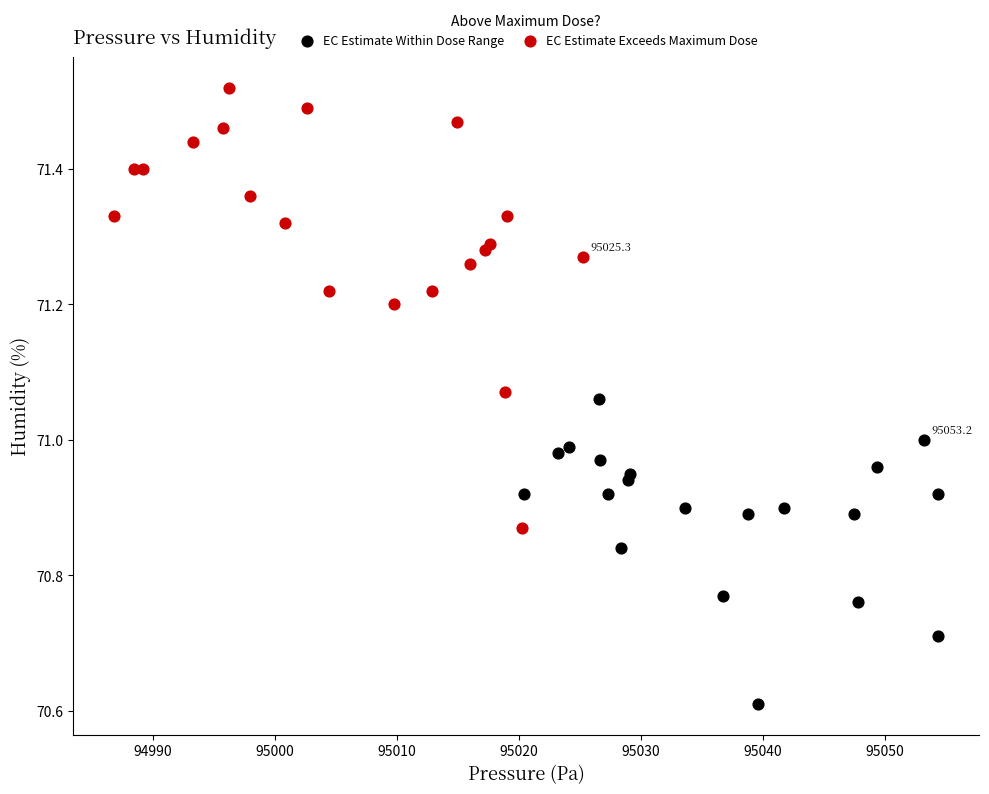

Which series contains the highest Y value?

EC Estimate Exceeds Maximum Dose